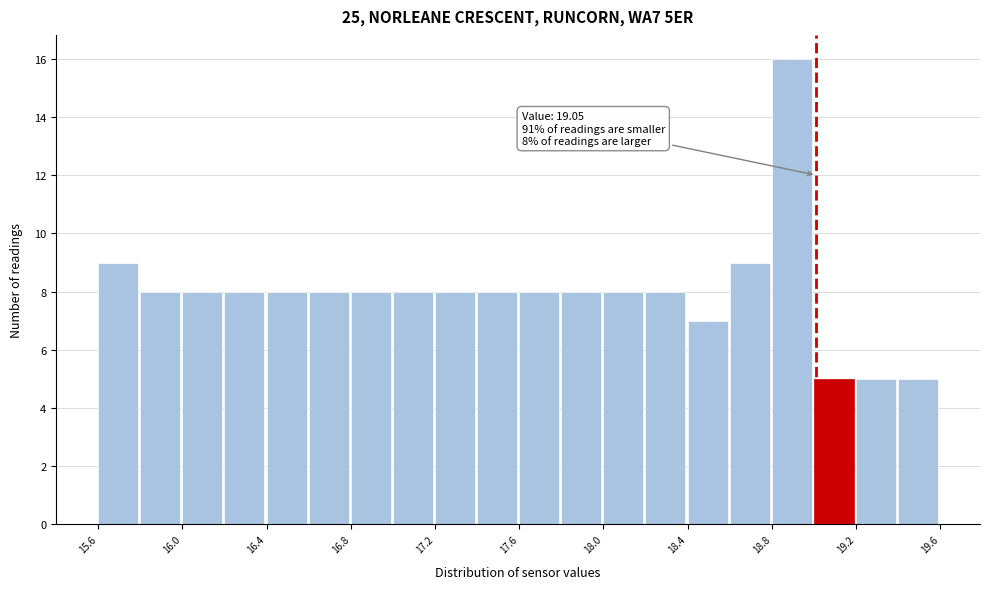

Which range on the x-axis has the tallest bar?

18.85 to 19.05